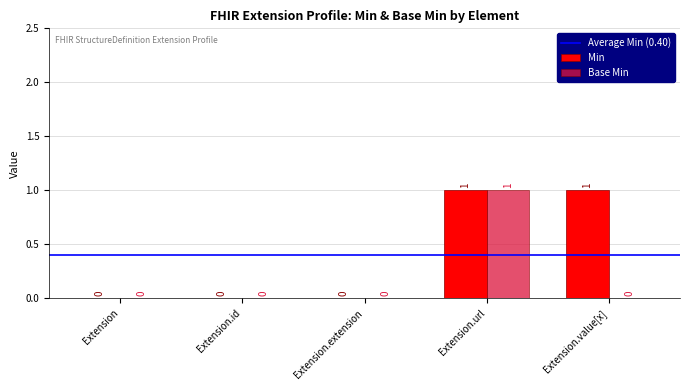

The value of Base Min at Extension.value[x] is 0. True or false?

True